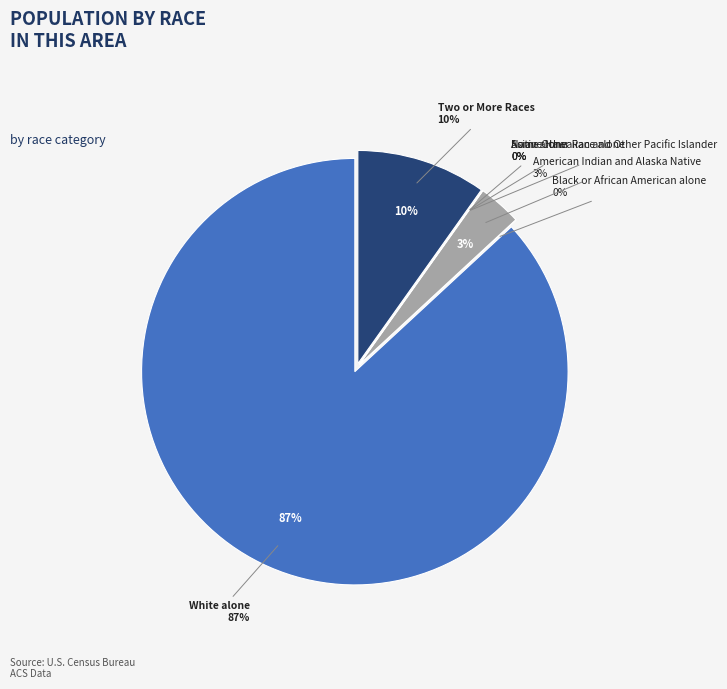

Is it true that Native Hawaiian and Other Pacific Islander is 14% of the pie?

False